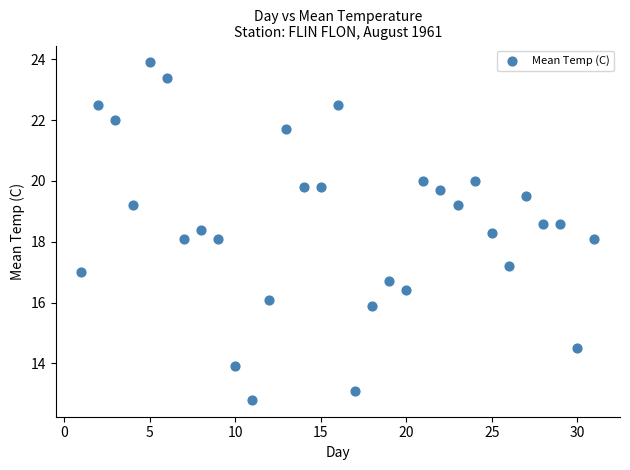

What is the range of X values (max minus min)?

30.0